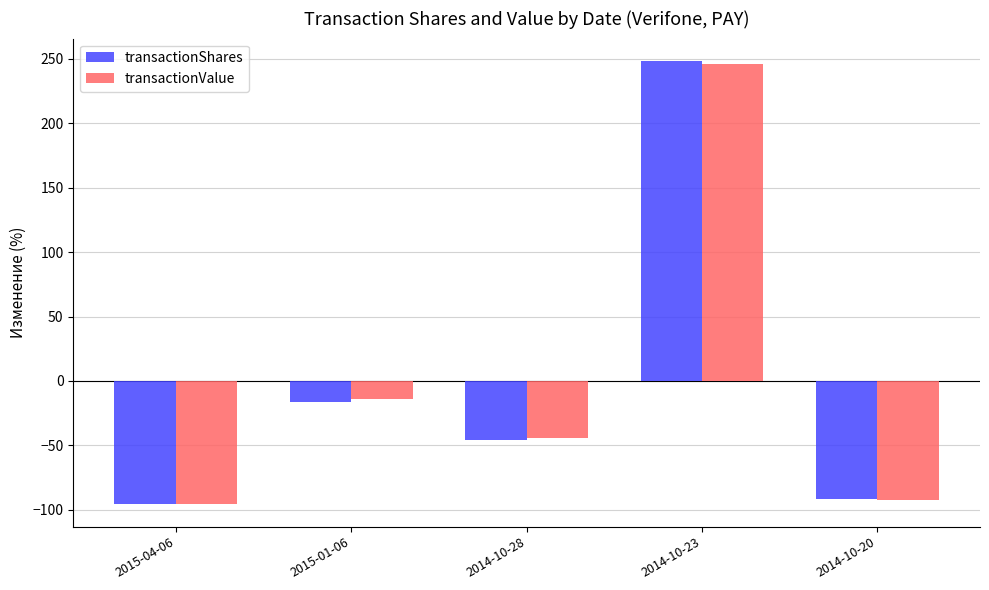

What is the value of the transactionShares bar at the 4th from the left?

248.5